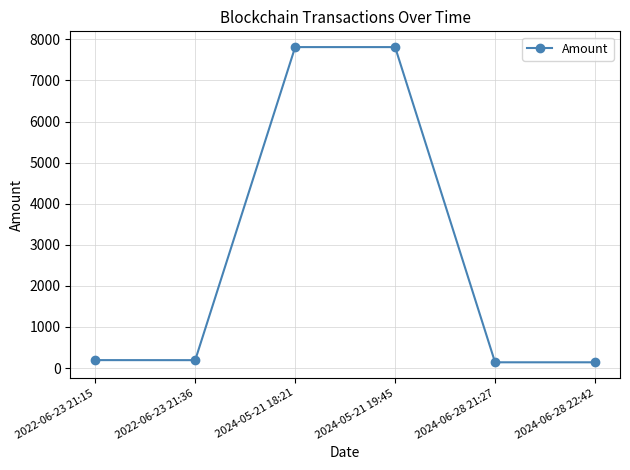

What is the difference between the values at 2024-06-28 21:27 and 2022-06-23 21:36?

52.2